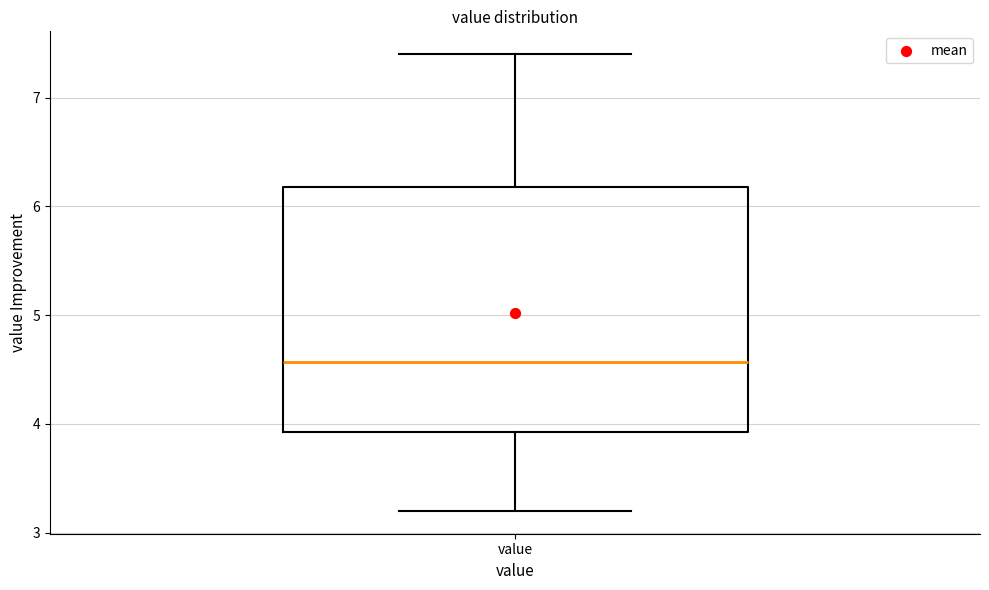

Where is the lower edge of the box for value on the y-axis? The values are not printed on the chart, so give them approximately, as read against the axis.

3.9